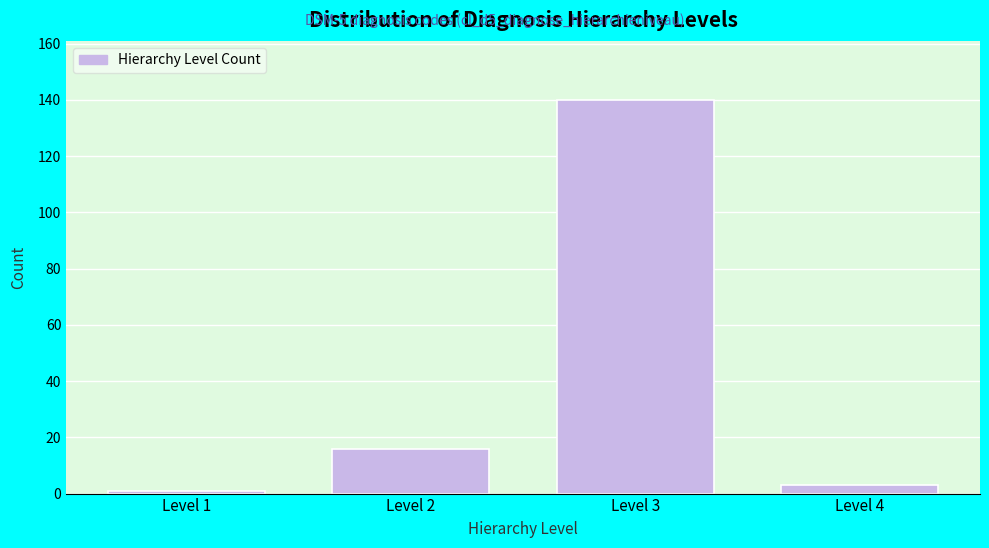

Reading left to right, what are all the values shown in this chart?

1	16	140	3